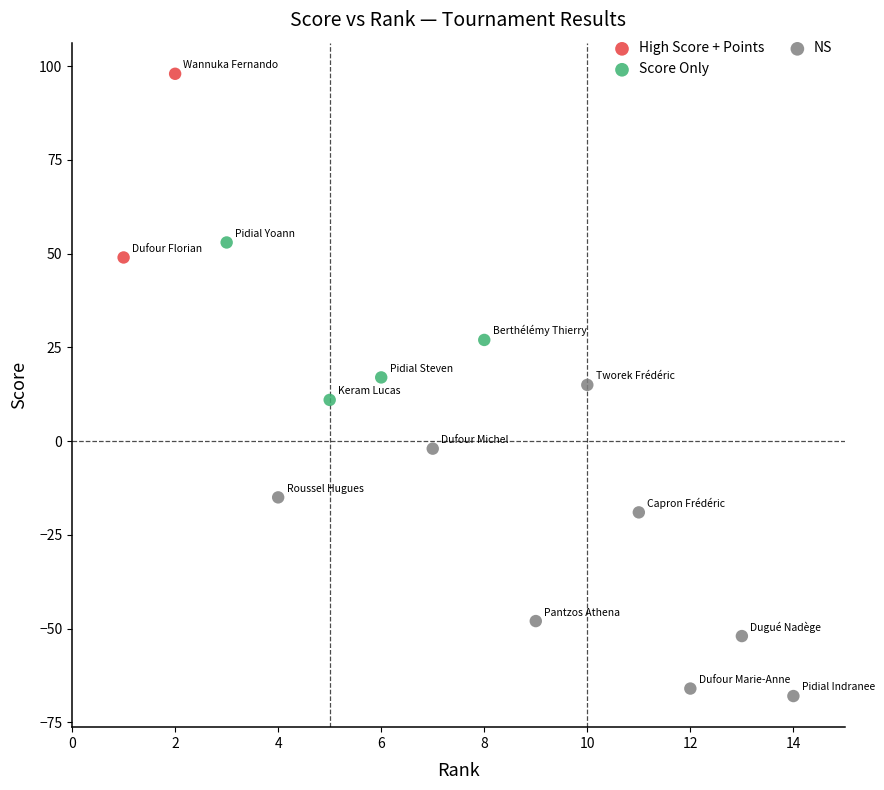

What are all the series names shown in the legend?

High Score + Points, Score Only, NS